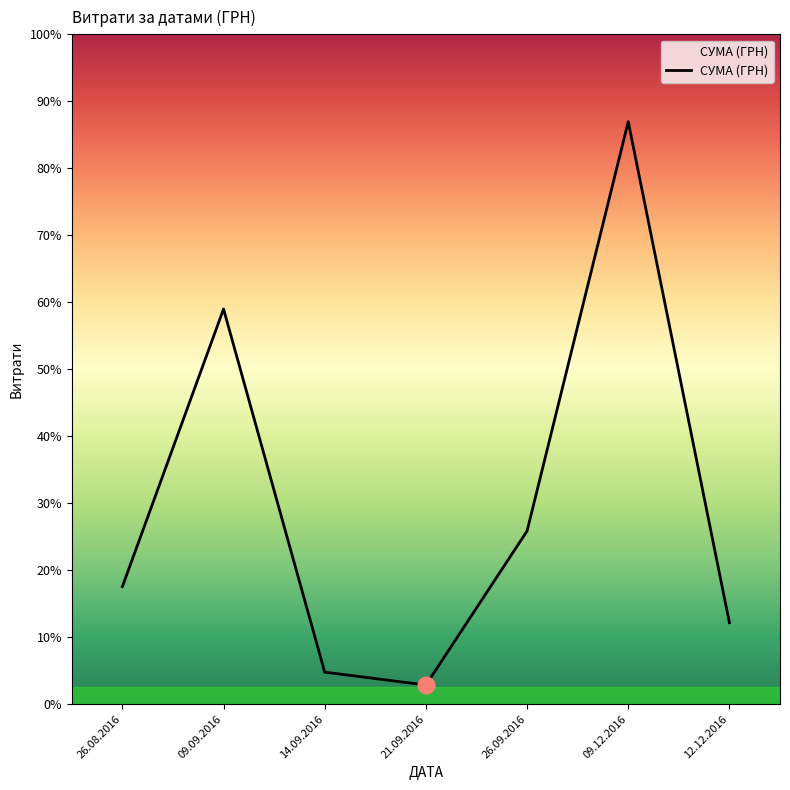

Rank the categories by value from lowest to highest.

21.09.2016, 14.09.2016, 12.12.2016, 26.08.2016, 26.09.2016, 09.09.2016, 09.12.2016